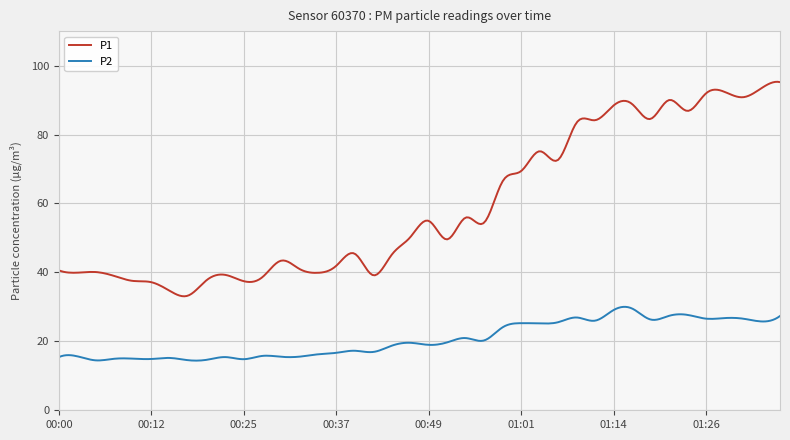

List the series in order of their peak value, highest first.

P1, P2